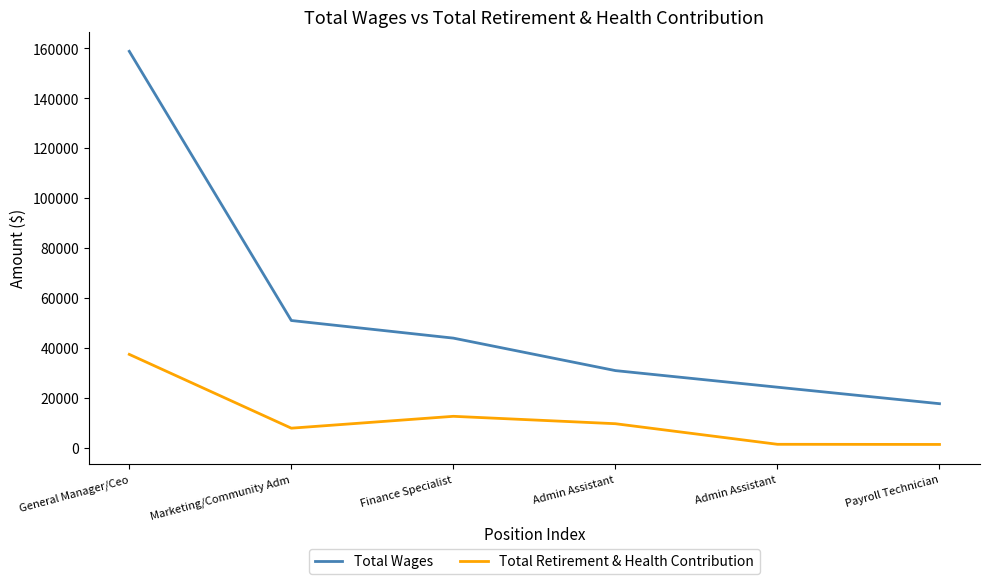

What is the approximate value of Total Wages at Payroll Technician, to the nearest 100?

17700